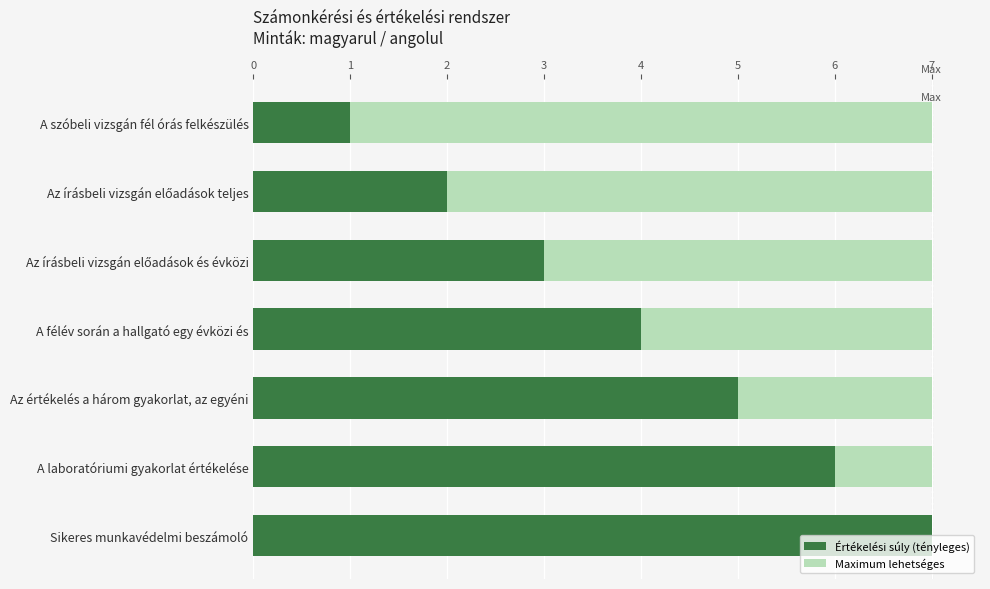

What is the value of the 7th bar from the left?

7